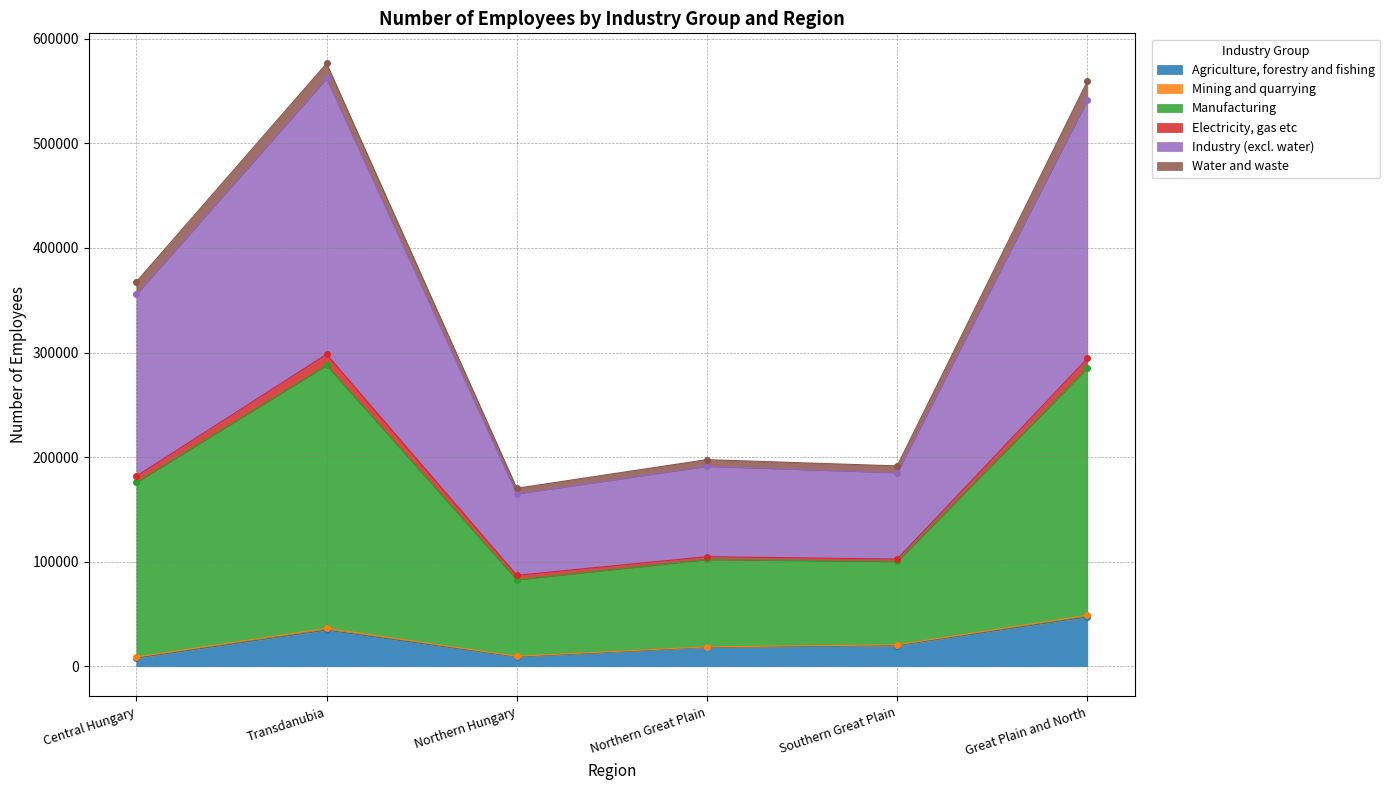

True or false: Industry (excl. water) and Manufacturing cross at least once.

False